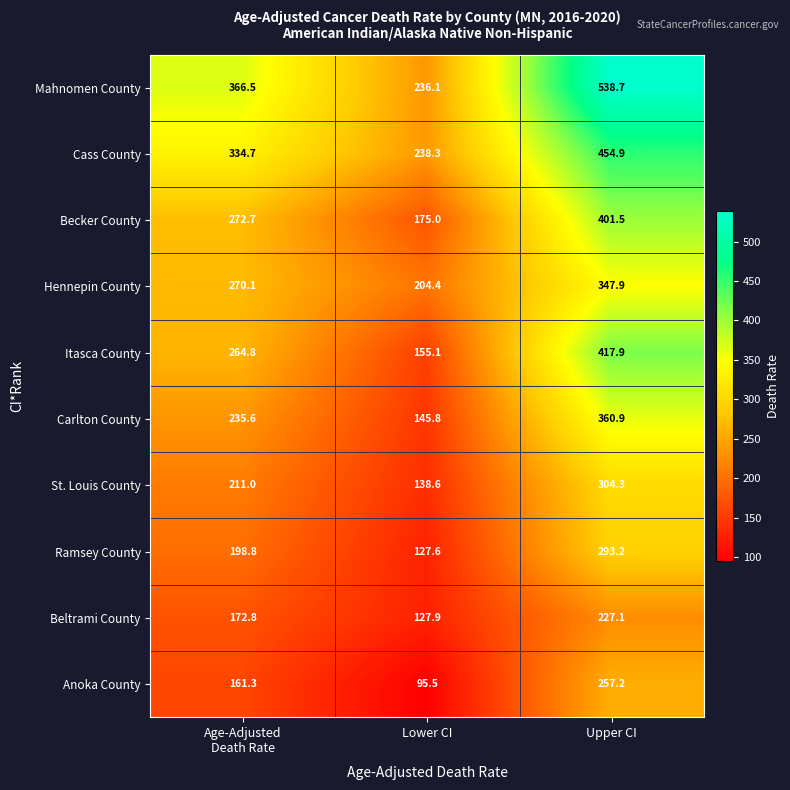

What is the spread (max minus min) of values at Lower CI?

142.8